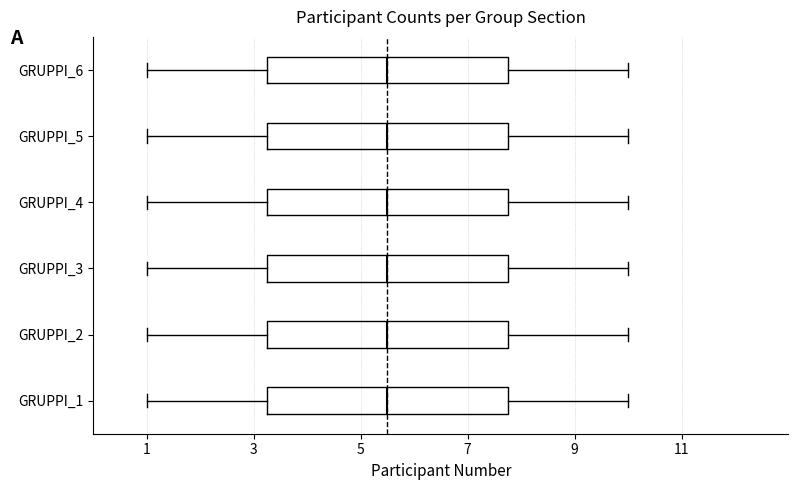

Reading bottom to top, transcribe this box plot: for each box, give where its median line is, the range the box spans, and where its two whiskers end, as read against the x-axis. The values are not printed on the chart, so give them approximately, as read against the axis.

GRUPPI_1: median 5.6, box 3.2 to 7.8, whiskers 1.0 to 10.0
GRUPPI_2: median 5.6, box 3.2 to 7.8, whiskers 1.0 to 10.0
GRUPPI_3: median 5.6, box 3.2 to 7.8, whiskers 1.0 to 10.0
GRUPPI_4: median 5.6, box 3.2 to 7.8, whiskers 1.0 to 10.0
GRUPPI_5: median 5.6, box 3.2 to 7.8, whiskers 1.0 to 10.0
GRUPPI_6: median 5.6, box 3.2 to 7.8, whiskers 1.0 to 10.0